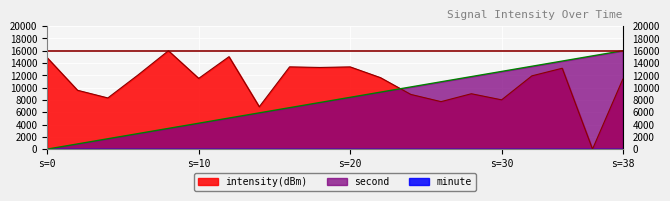

Read the second value at 4.

1684.2